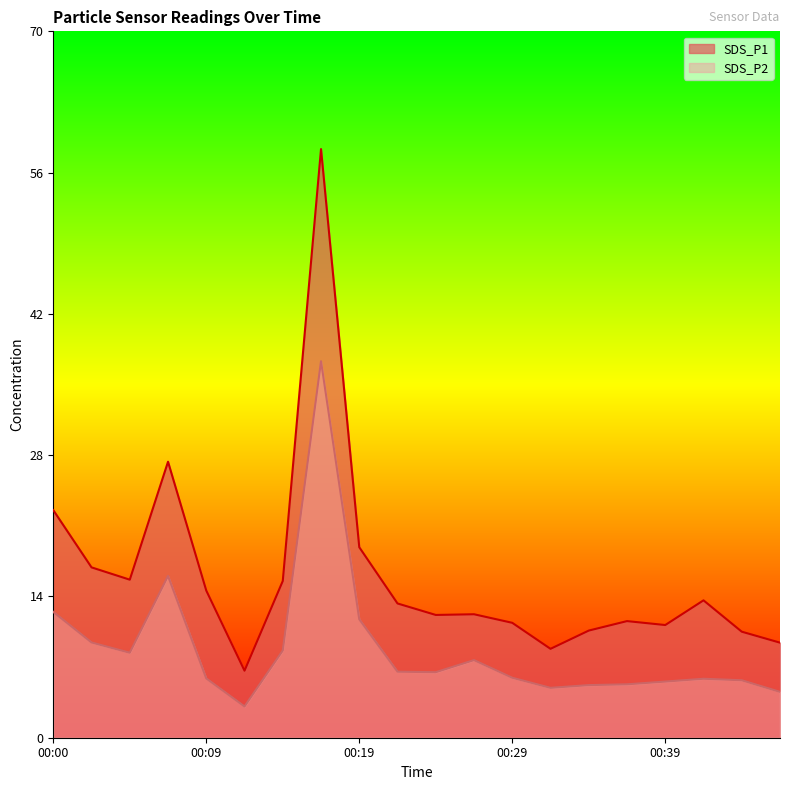

True or false: SDS_P2 and SDS_P1 cross at least once.

False